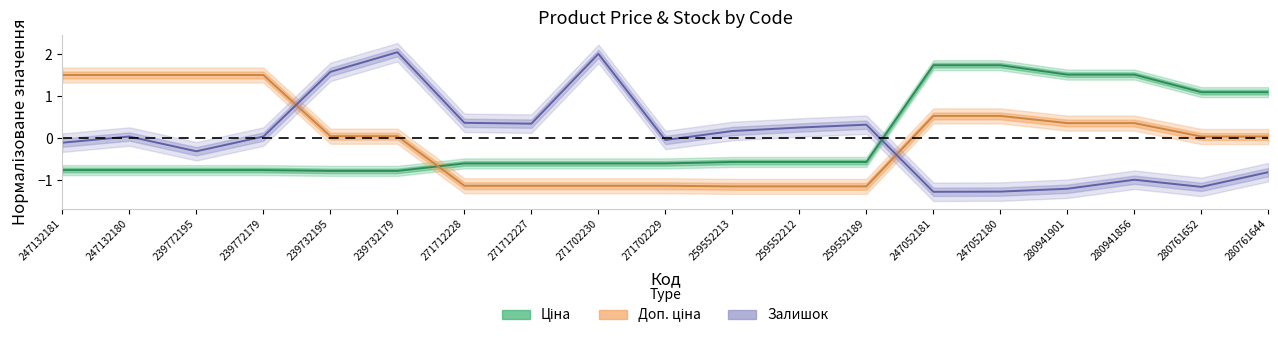

Rank the series by their maximum value, from highest to lowest.

Залишок (Forecast), Ціна (Estimate), Доп. ціна (Partial)